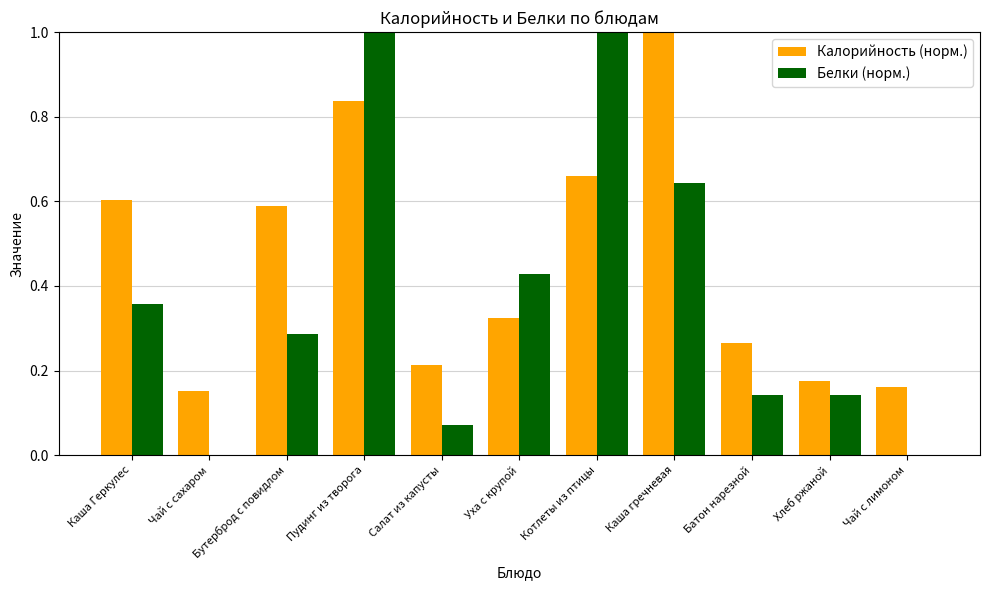

Between Пудинг из творога and Чай с лимоном, which series saw the biggest shift?

Белки (норм.)